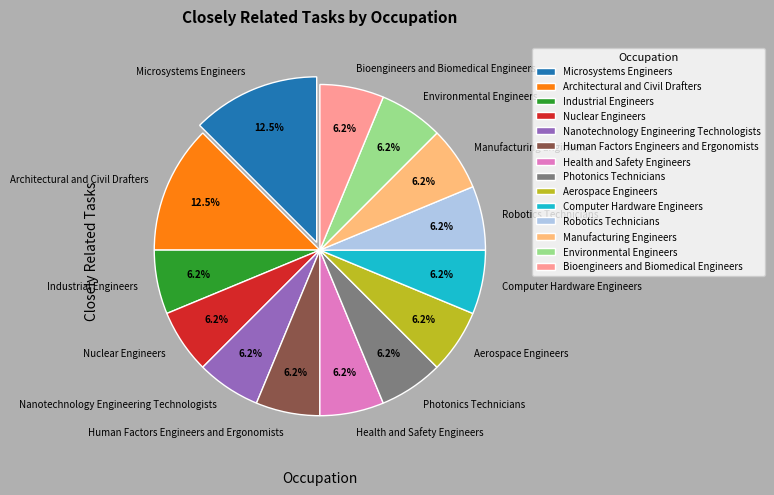

Do Photonics Technicians and Environmental Engineers together represent more than half of the pie?

No